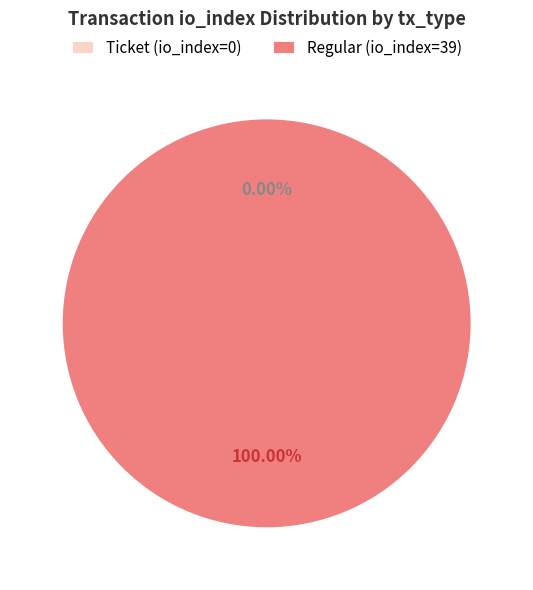

To the nearest percent, what is the average slice percentage?

50%